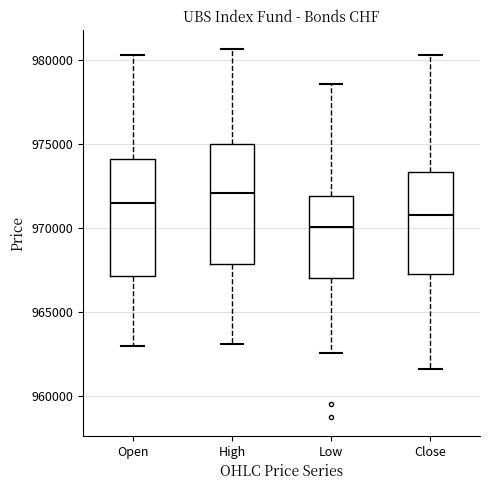

Reading left to right, transcribe this box plot: for each box, give where its median line is, the range the box spans, and where its two whiskers end, as read against the y-axis. The values are not printed on the chart, so give them approximately, as read against the axis.

Open: median 971500, box 967000 to 974000, whiskers 963000 to 980500
High: median 972000, box 968000 to 975000, whiskers 963000 to 980500
Low: median 970000, box 967000 to 972000, whiskers 962500 to 978500
Close: median 971000, box 967500 to 973500, whiskers 961500 to 980500